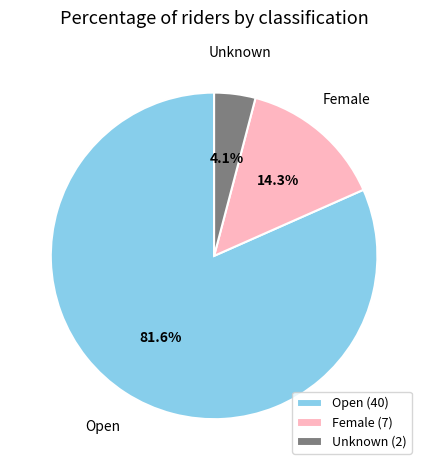

Which has a higher value, Female (7) or Open (40)?

Open (40)